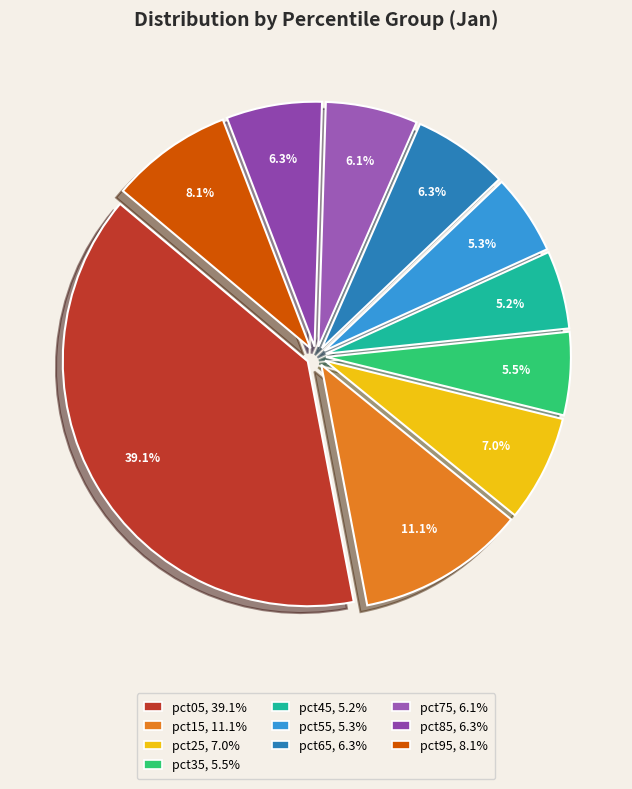

Does pct85 represent more than half of the total?

No